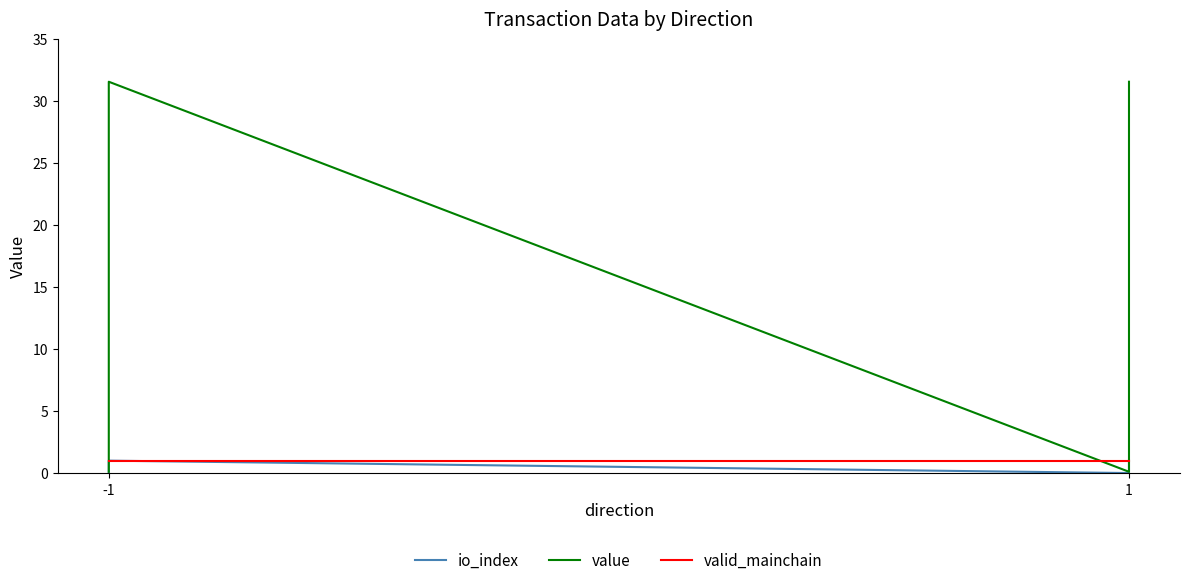

Does the chart display data point markers on the line(s)?

No